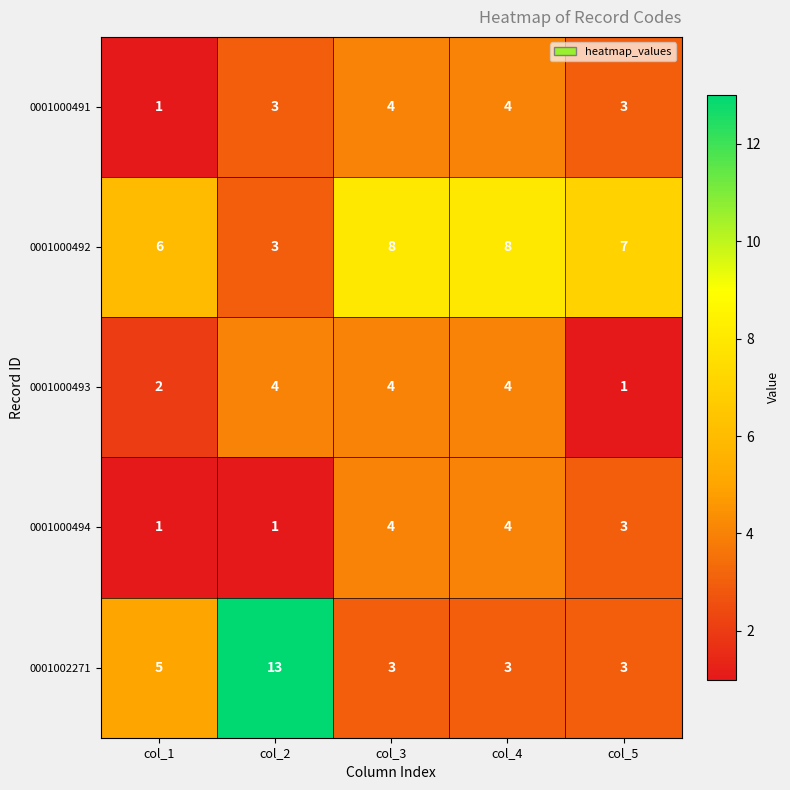

At which label is 0001000493 closest to 2?

col_1